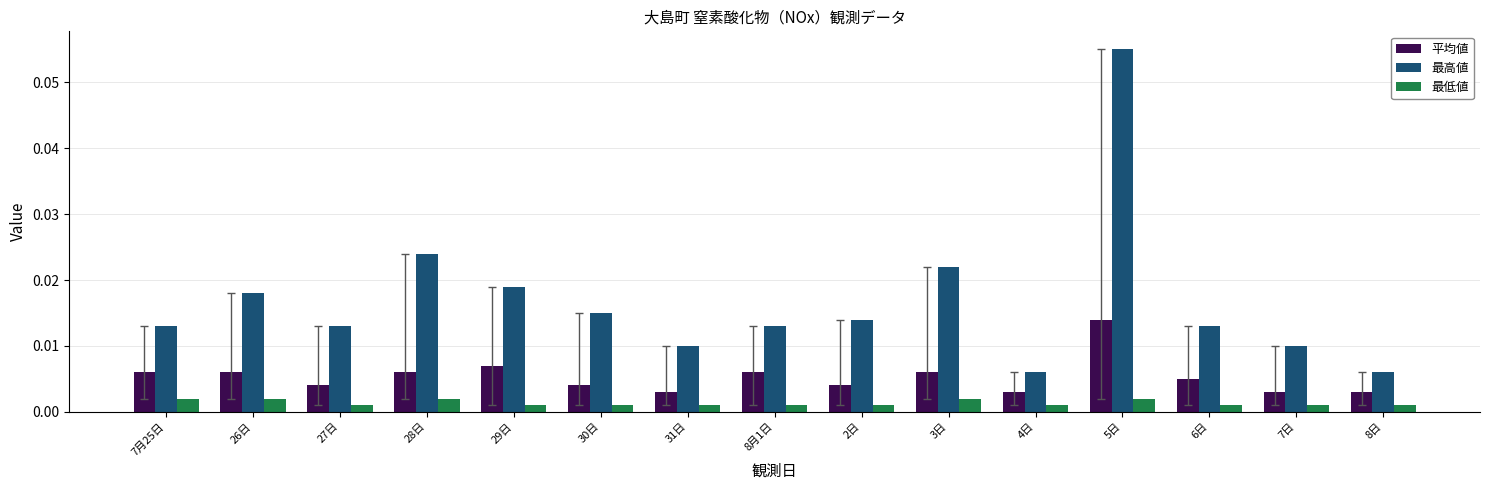

At which category does the chart reach its peak across all series?

5日